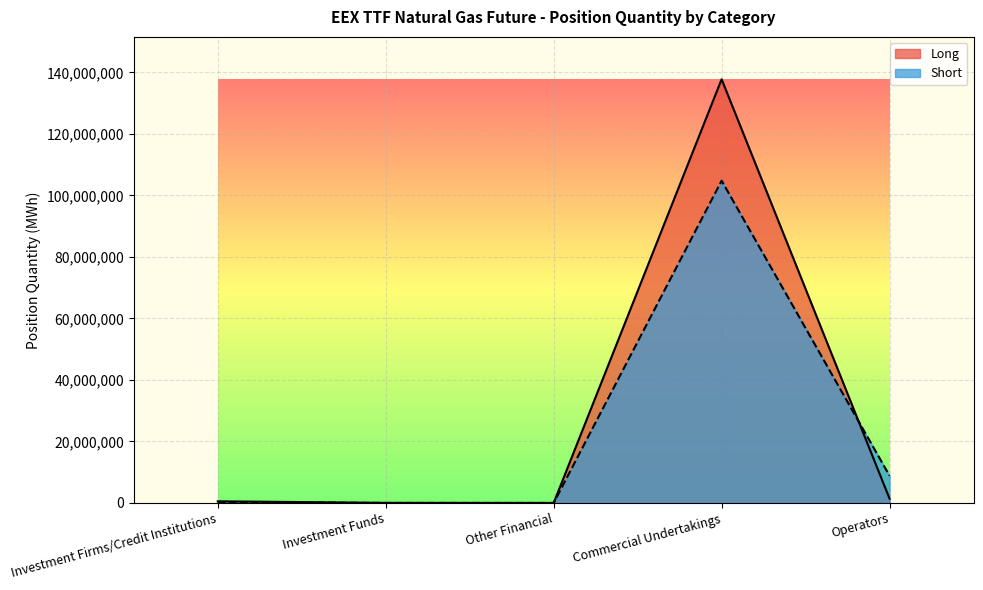

What is the difference between the maximum and second lowest values in the Long series?

137760898.3